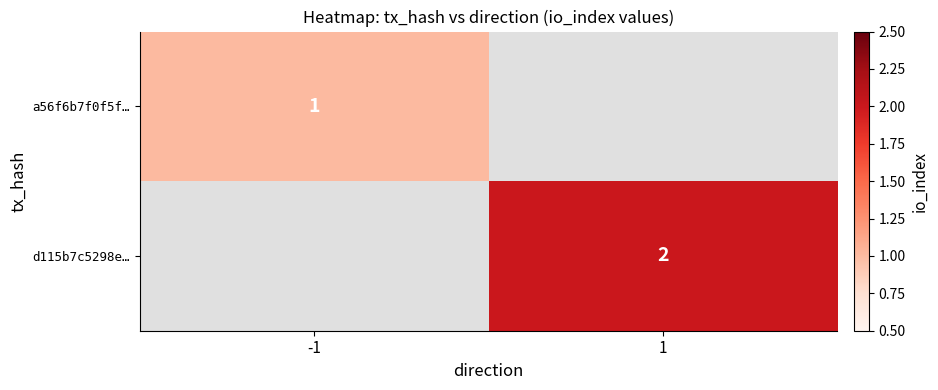

The value of d115b7c5298e… at 1 is 2. True or false?

True